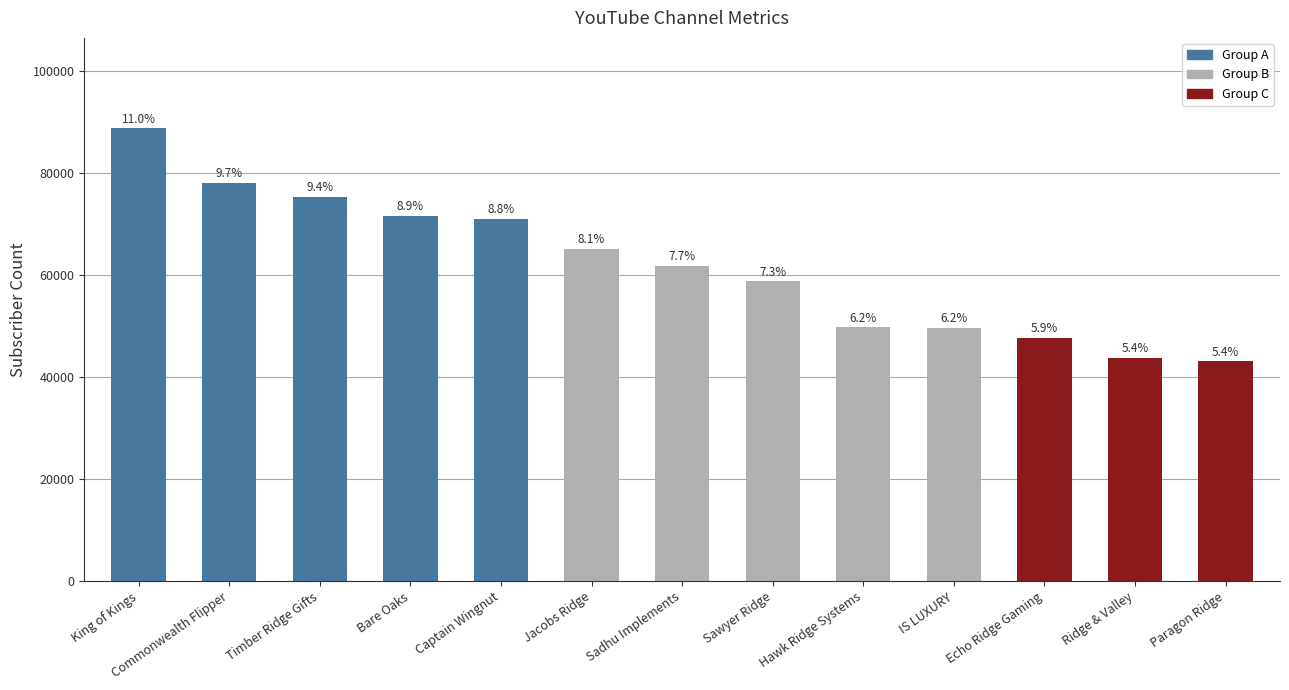

Are the bars horizontal?

No